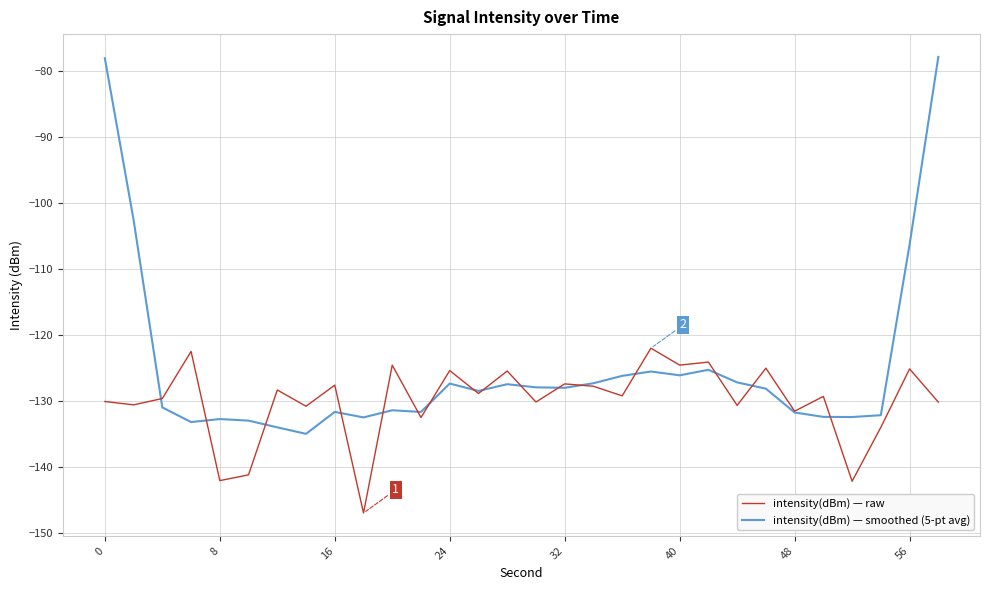

What is the lowest value of the intensity(dBm) — raw series?

-147.0